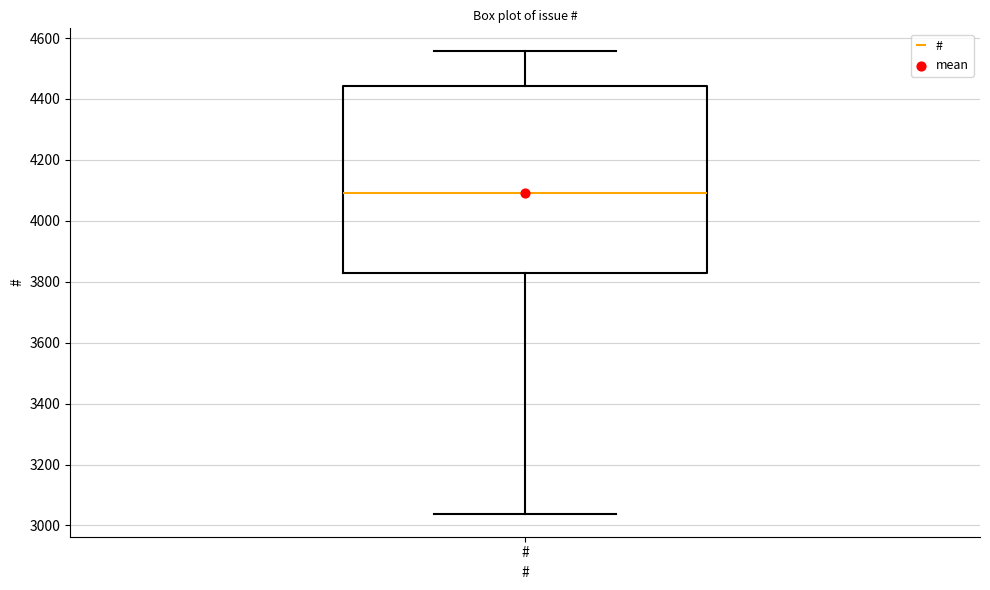

Read this box plot against the y-axis: the position of the median line, the range covered by the box, and the ends of both whiskers. The values are not printed on the chart, so give them approximately, as read against the axis.

median 4100, box 3820 to 4440, whiskers 3040 to 4560